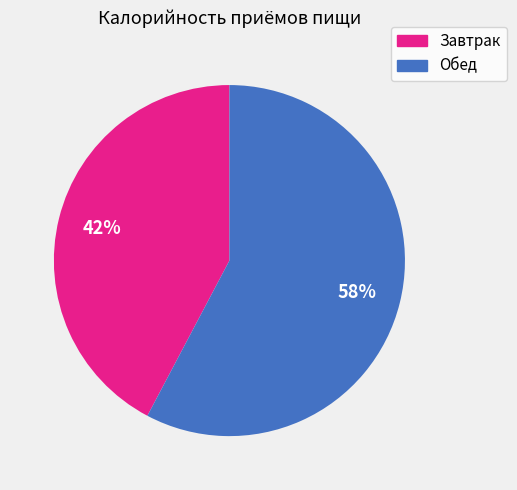

What is the ratio of the value at Обед to the value at Завтрак?

1.4